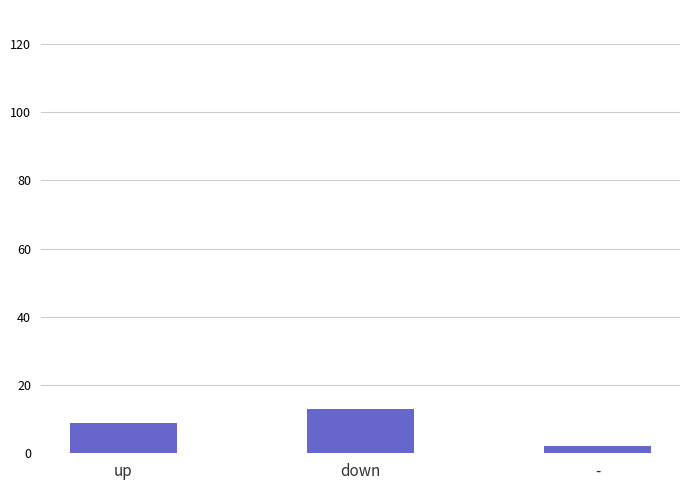

Count the number of categories in the chart.

3